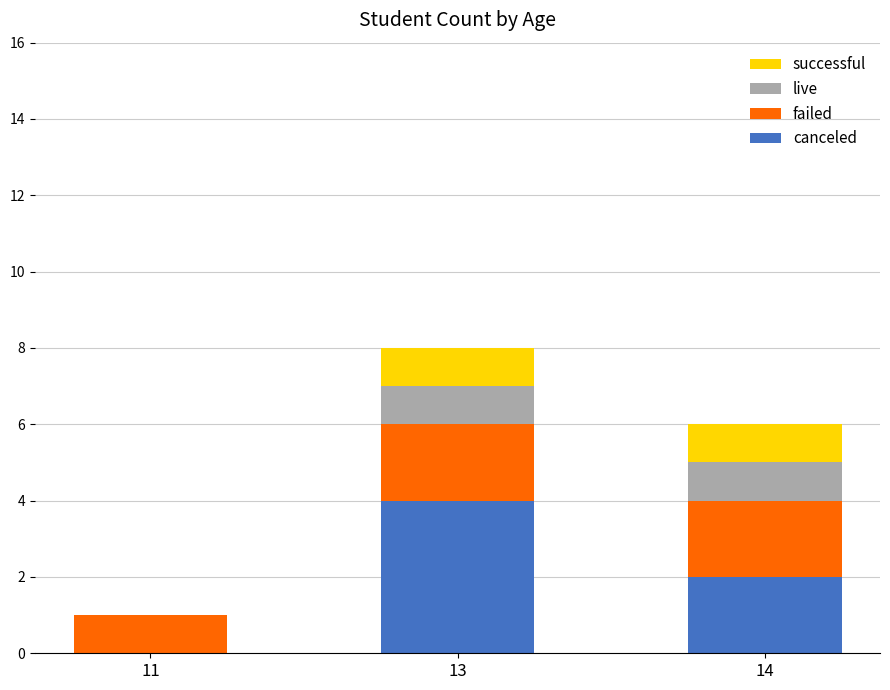

Which category has the highest value in the canceled series?

13